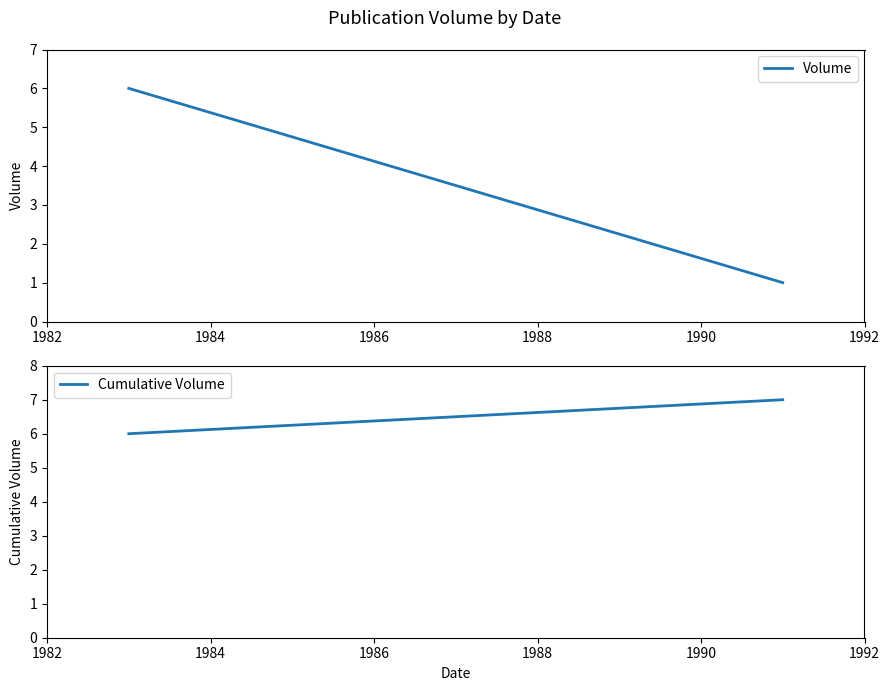

What is the sum of all Volume values?

7